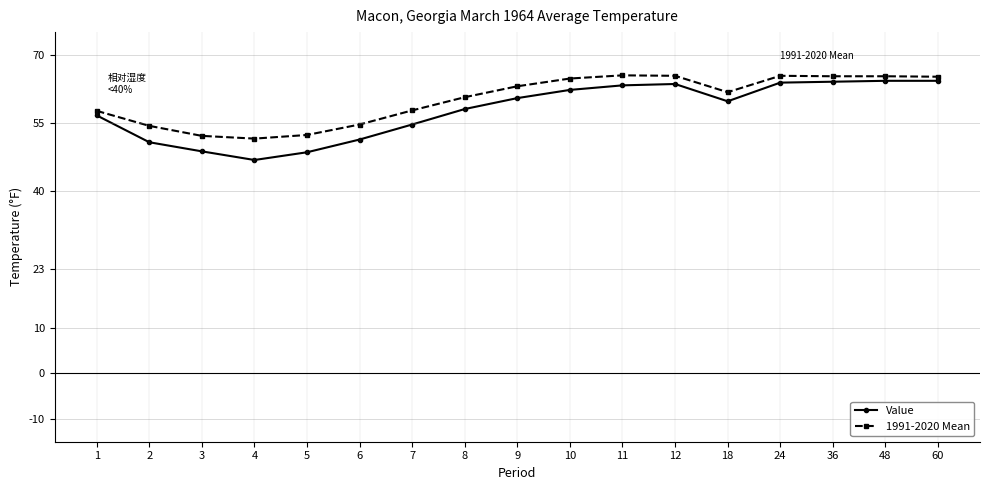

Between 10 and 36, which series saw the biggest shift?

Value